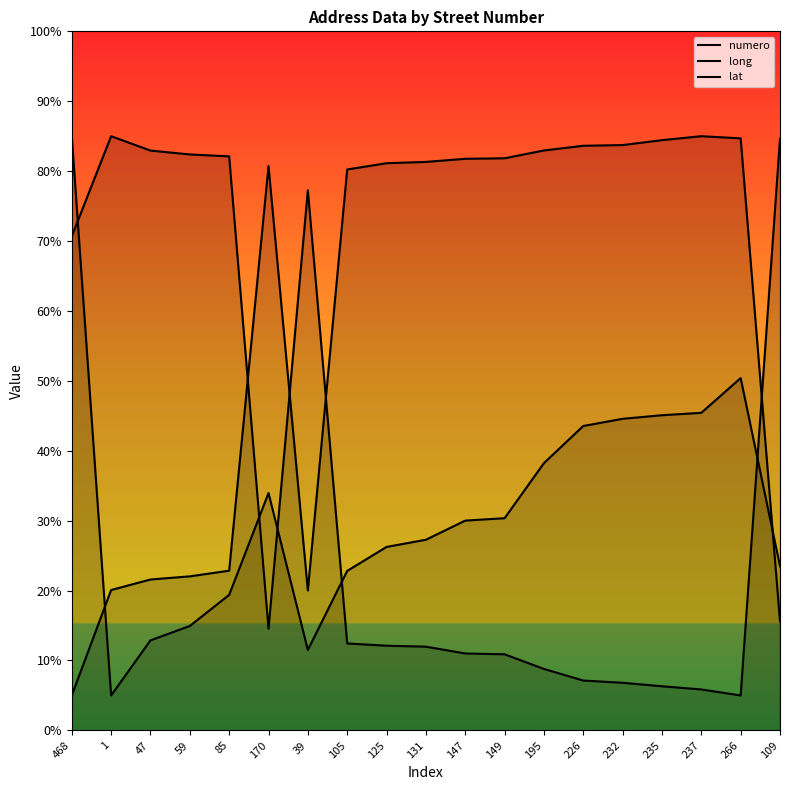

At which category does lat reach its first local peak?

1